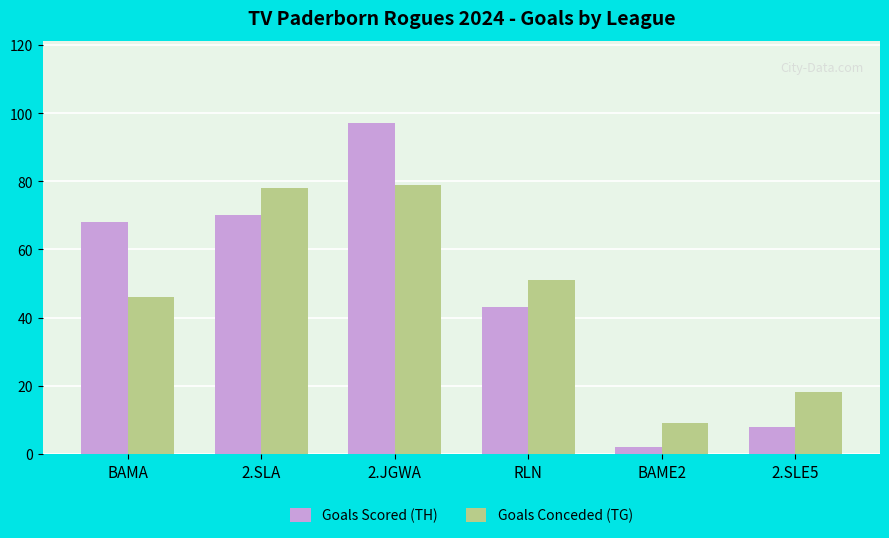

How many categories are shown in the chart?

6